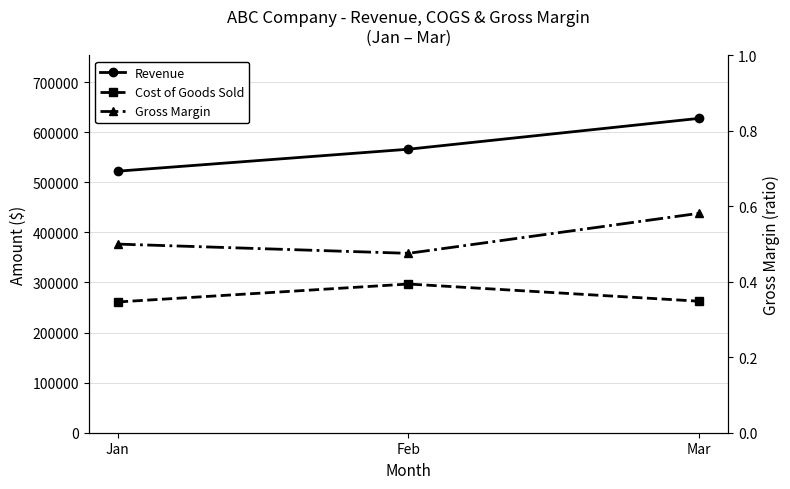

The value of Revenue at Mar is 172555.6. True or false?

False